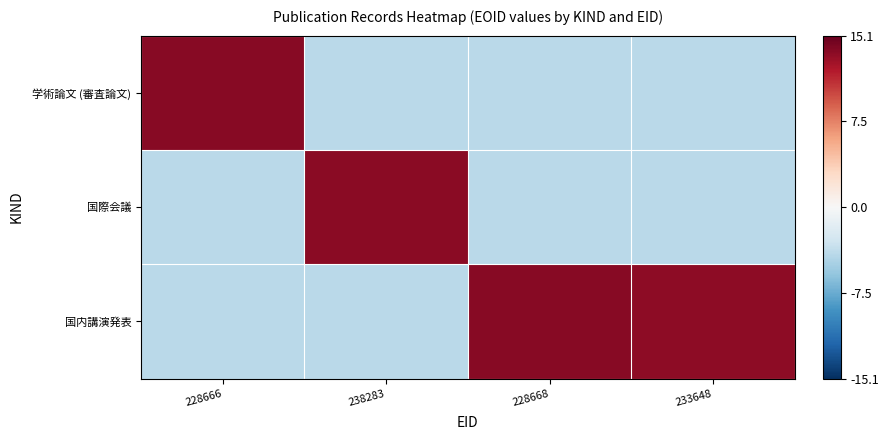

Reading left to right, what are all the values shown in this chart?

学術論文 (審査論文): 228666=13.7	238283=-4.1	228668=-4.1	233648=-4.1
国際会議: 228666=-4.1	238283=13.6	228668=-4.1	233648=-4.1
国内講演発表: 228666=-4.1	238283=-4.1	228668=13.7	233648=13.5